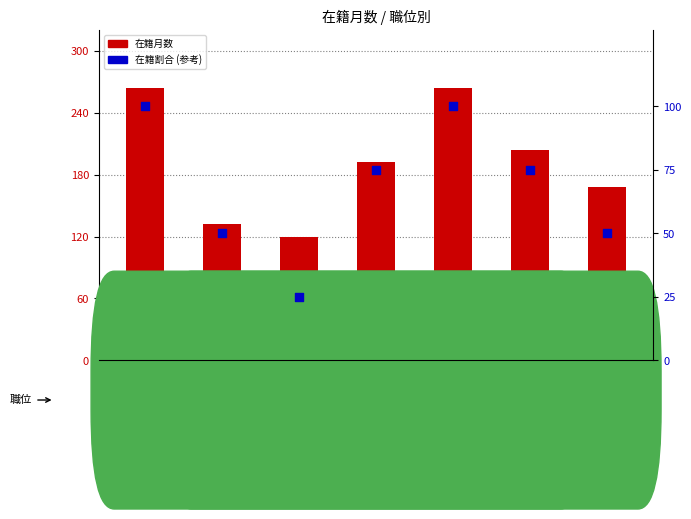

What is the total value across all series at 今井 昭二?

364